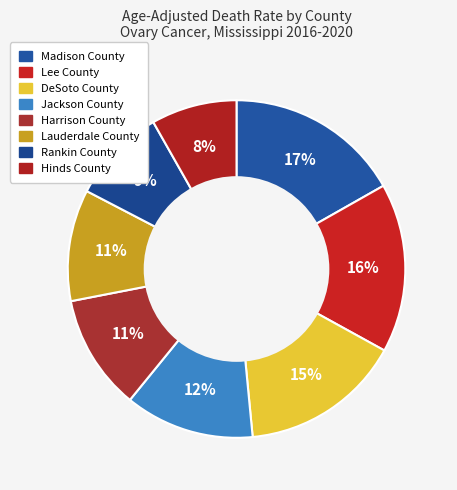

Which category has the biggest portion of the pie?

Madison County